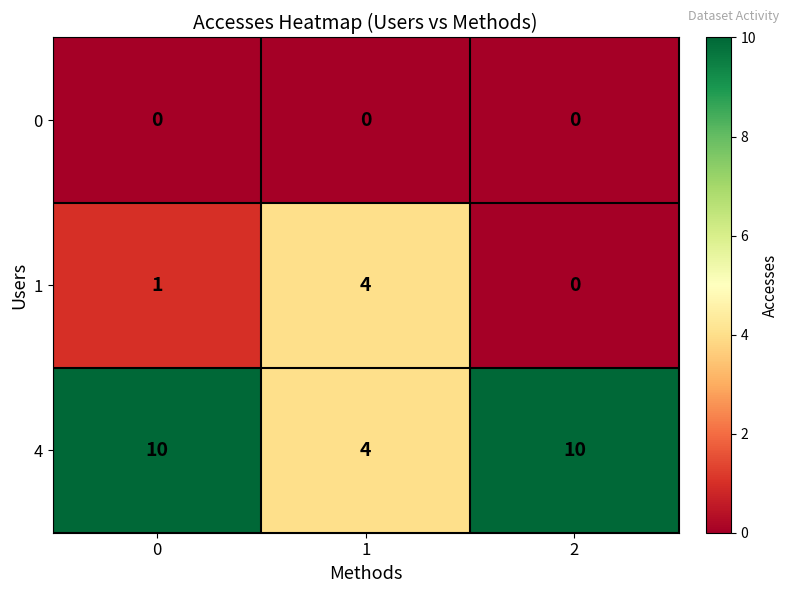

How many distinct data groups are displayed?

3